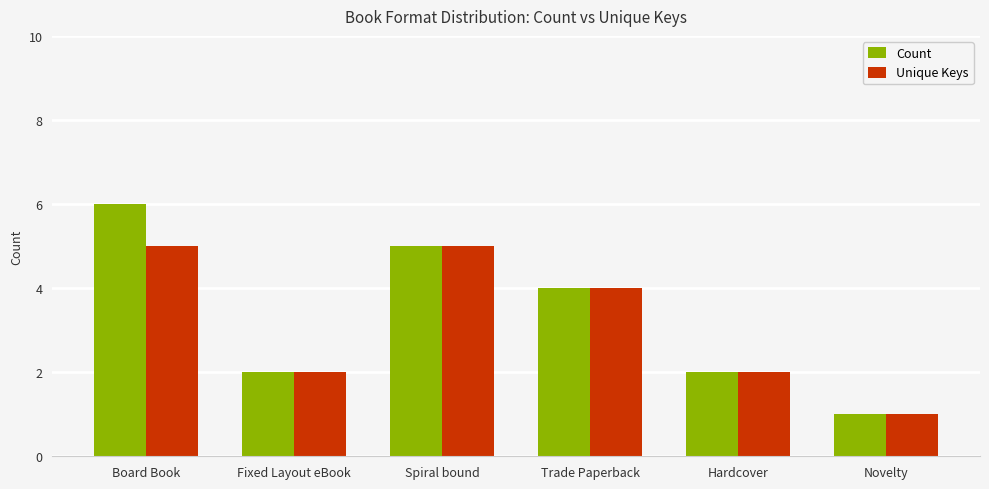

Reading left to right, list all the values displayed in this chart.

Count: Board Book=6	Fixed Layout eBook=2	Spiral bound=5	Trade Paperback=4	Hardcover=2	Novelty=1
Unique Keys: Board Book=5	Fixed Layout eBook=2	Spiral bound=5	Trade Paperback=4	Hardcover=2	Novelty=1